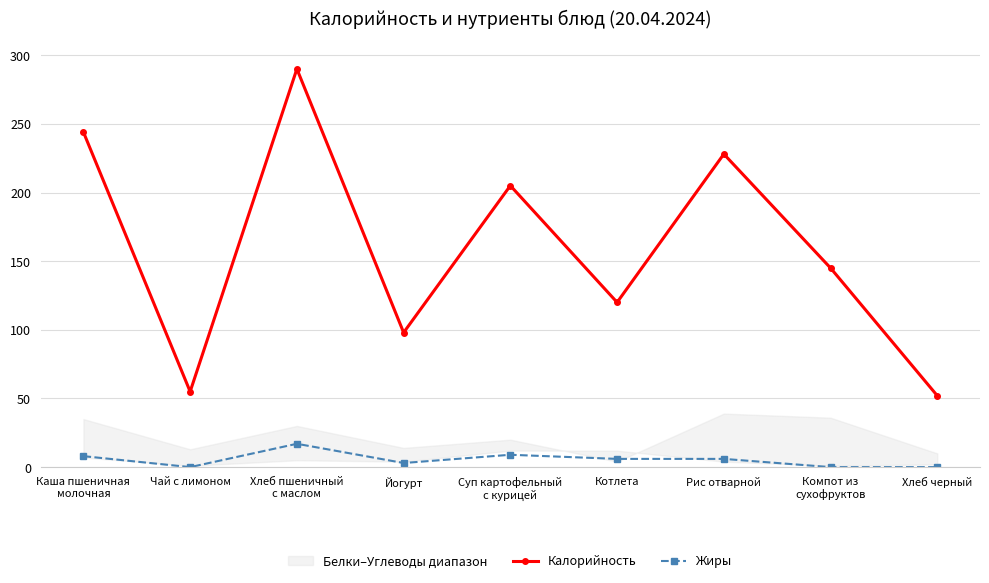

Reading right to left, list all the values displayed in this chart.

Калорийность: Хлеб черный=52	Компот из
сухофруктов=145	Рис отварной=228	Котлета=120	Суп картофельный
с курицей=205	Йогурт=98	Хлеб пшеничный
с маслом=290	Чай с лимоном=55	Каша пшеничная
молочная=244
Жиры: Хлеб черный=0	Компот из
сухофруктов=0	Рис отварной=6	Котлета=6	Суп картофельный
с курицей=9	Йогурт=3	Хлеб пшеничный
с маслом=17	Чай с лимоном=0	Каша пшеничная
молочная=8